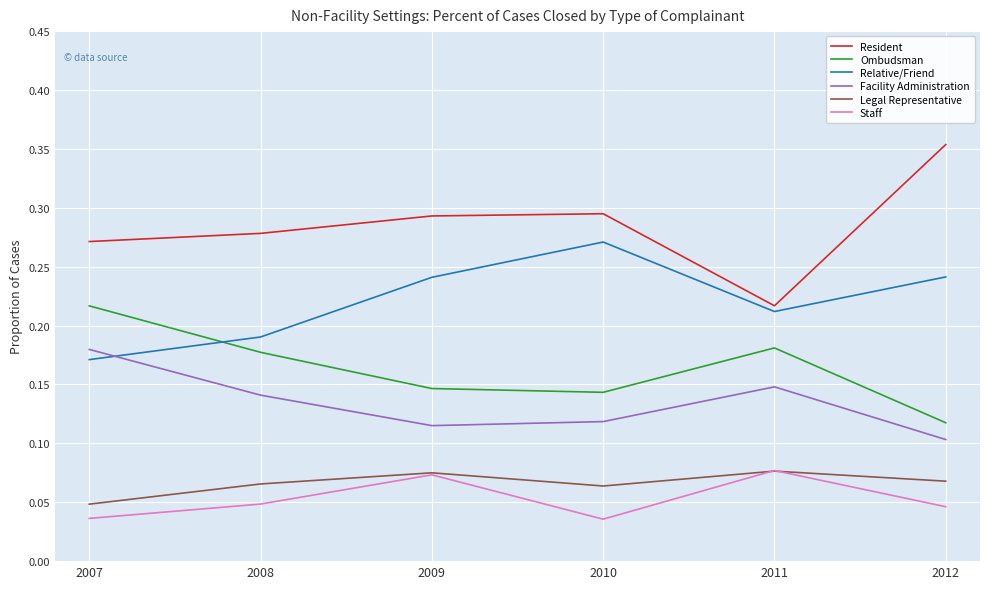

At which label does Relative/Friend reach its peak?

2010